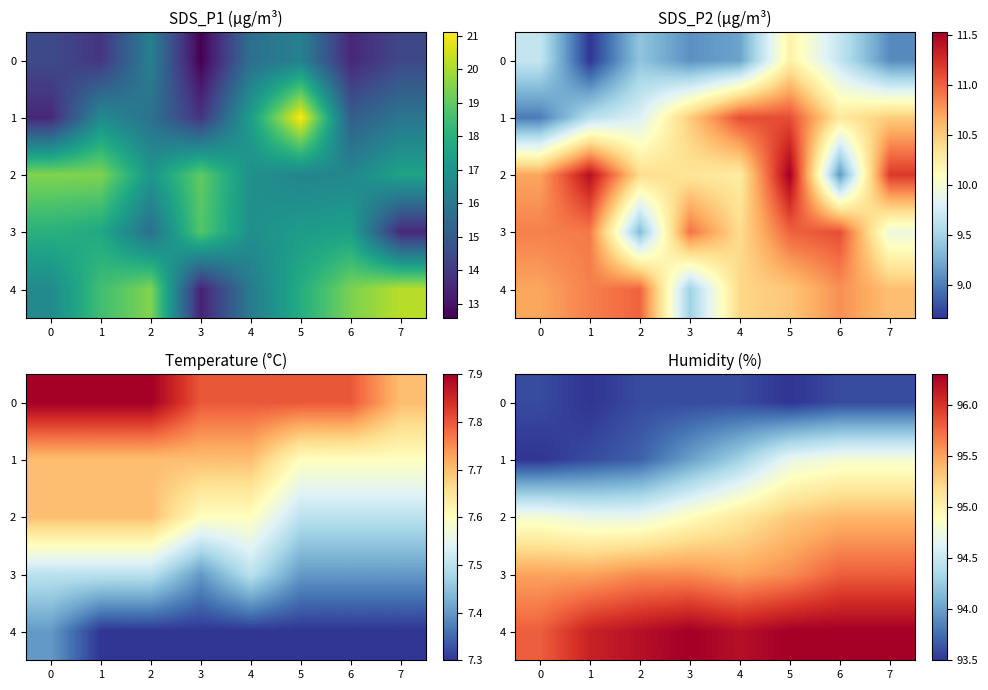

At which category is the sum across all series the highest?

6